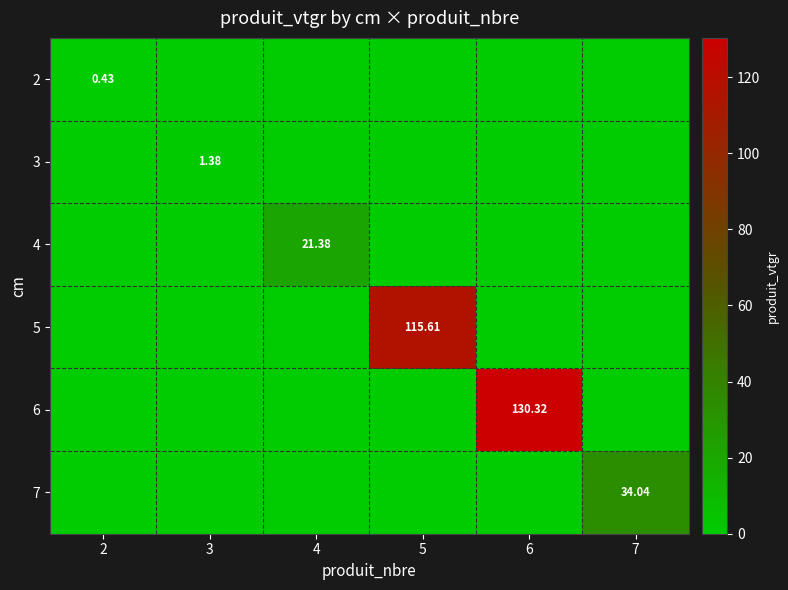

Where is 2 nearest to the value 0?

3